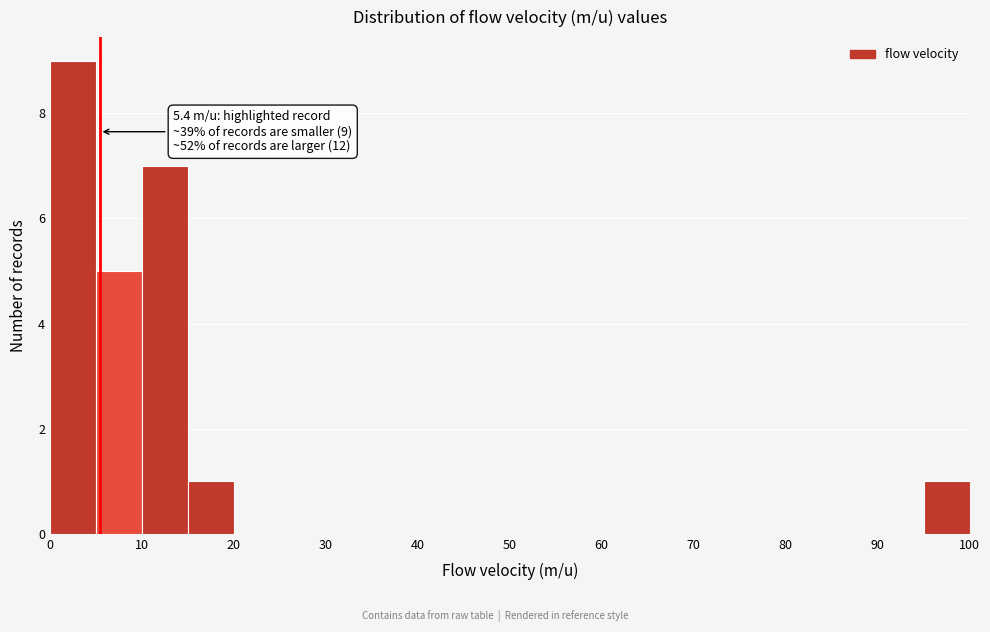

Which range on the x-axis has the tallest bar?

0 to 5